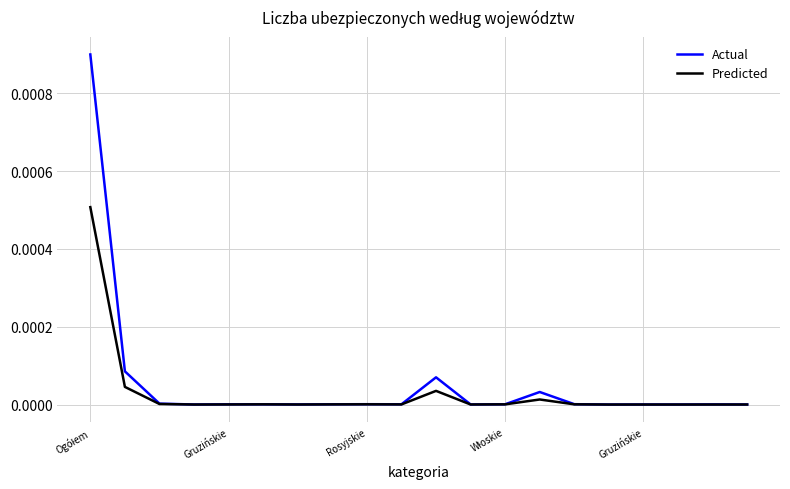

In Actual, how many points are lower than both neighbors (excluding endpoints)?

6